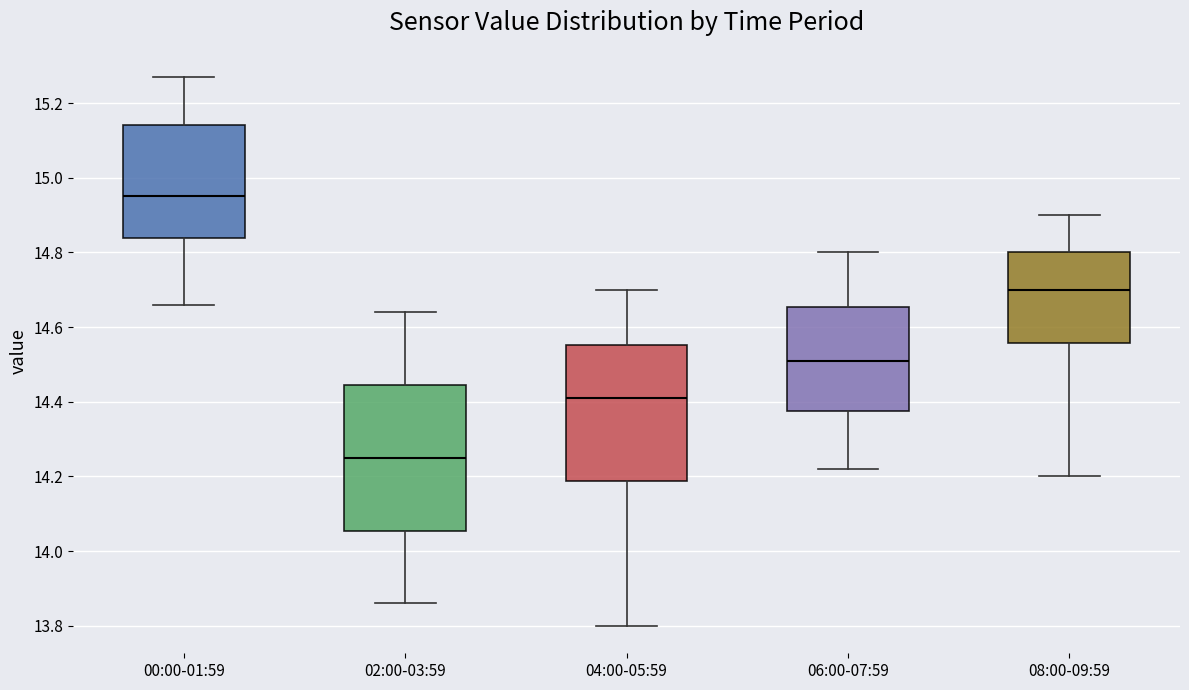

Where does the upper whisker of the box for 08:00-09:59 end on the y-axis? The values are not printed on the chart, so give them approximately, as read against the axis.

14.90